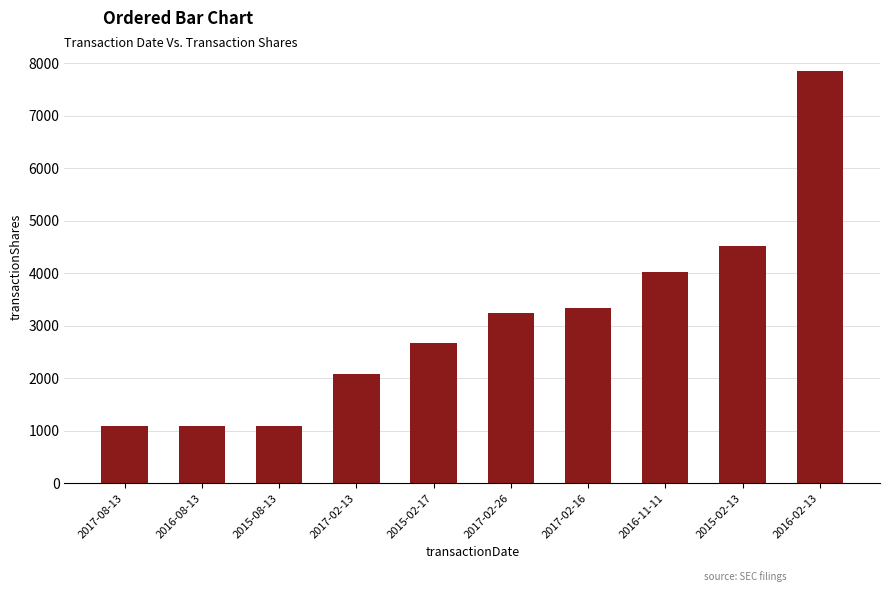

Which label corresponds to the largest value in the chart?

2016-02-13